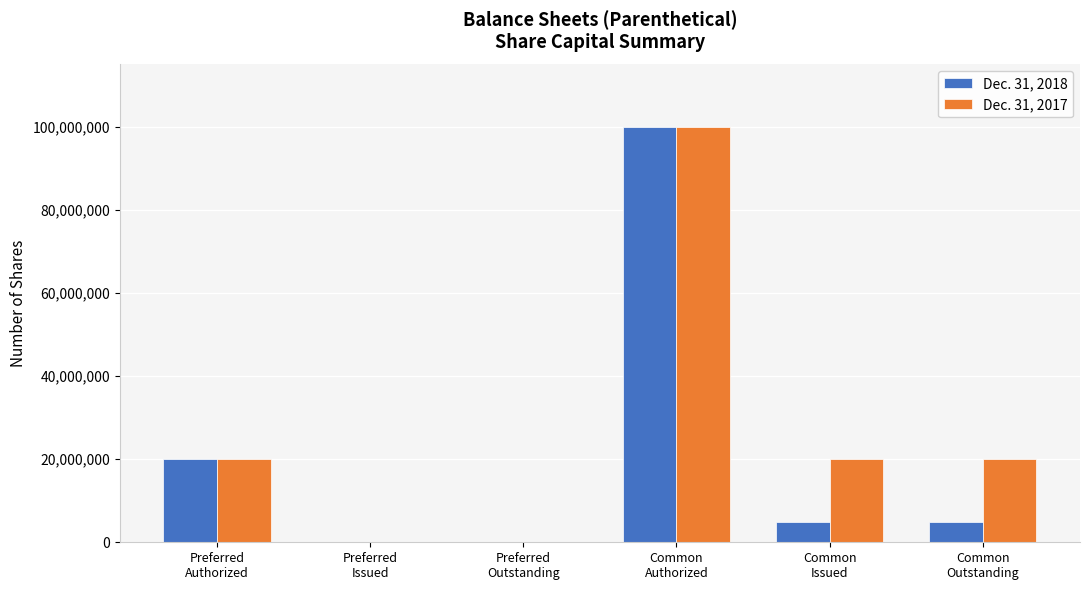

Reading left to right, what are all the values shown in this chart?

Dec. 31, 2018: Preferred
Authorized=20000000	Preferred
Issued=0	Preferred
Outstanding=0	Common
Authorized=100000000	Common
Issued=4970418	Common
Outstanding=4970418
Dec. 31, 2017: Preferred
Authorized=20000000	Preferred
Issued=0	Preferred
Outstanding=0	Common
Authorized=100000000	Common
Issued=20000000	Common
Outstanding=20000000